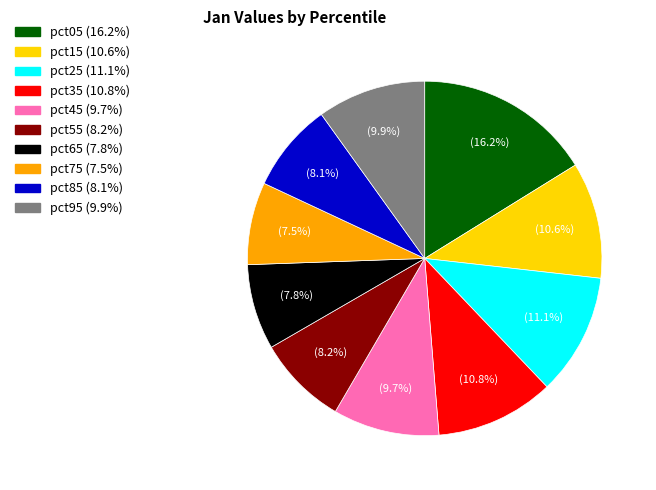

Which slice is the largest?

pct05